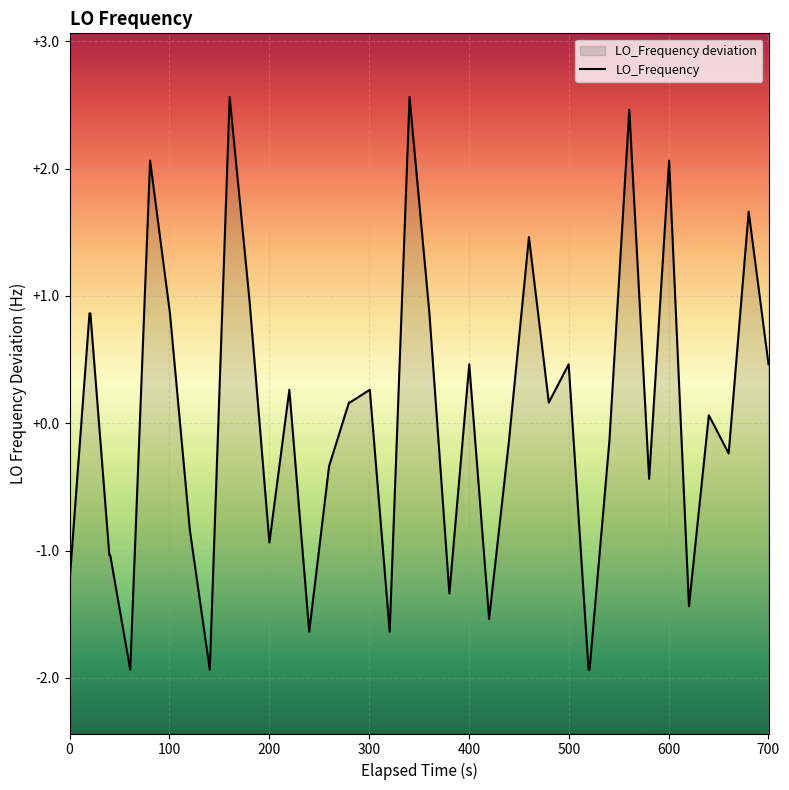

What is the label of the 5th point from the left?

400